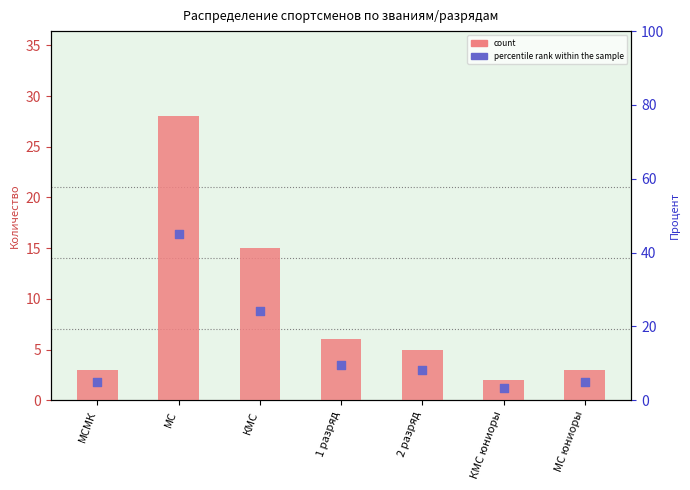

Which series has the largest total across all categories?

percentile rank within the sample